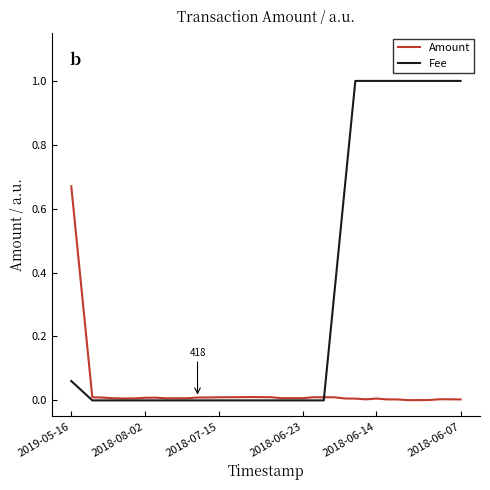

Rank the series by their maximum value, from highest to lowest.

Fee, Amount